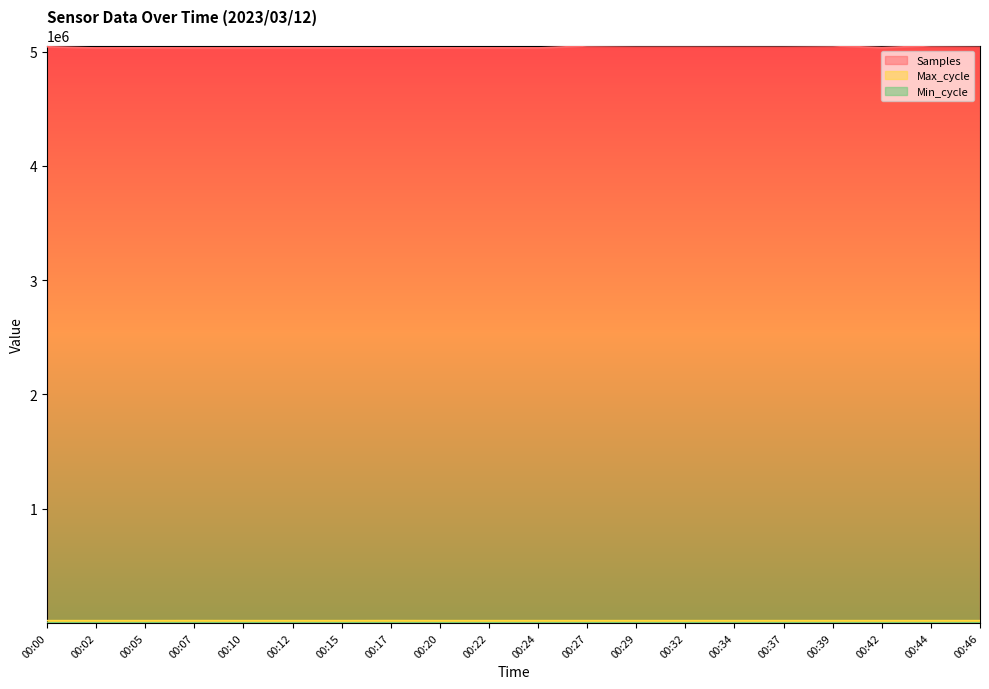

Between 00:24 and 00:27, which series saw the biggest shift?

Samples